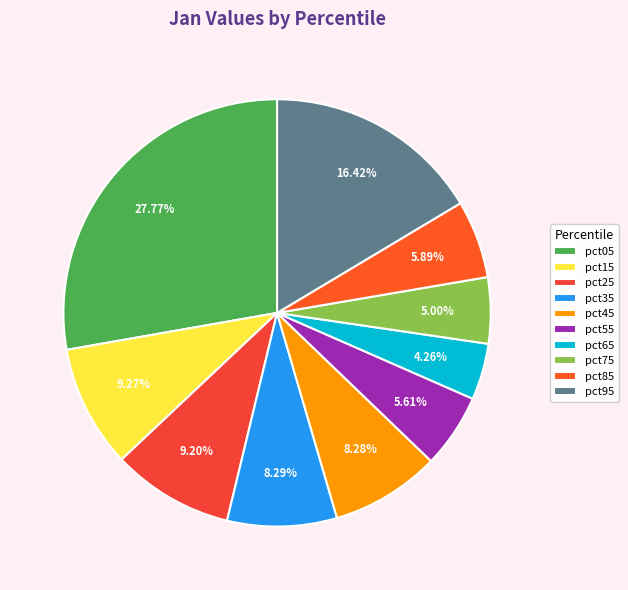

To the nearest percent, what is the combined percentage of pct55 and pct65?

10%